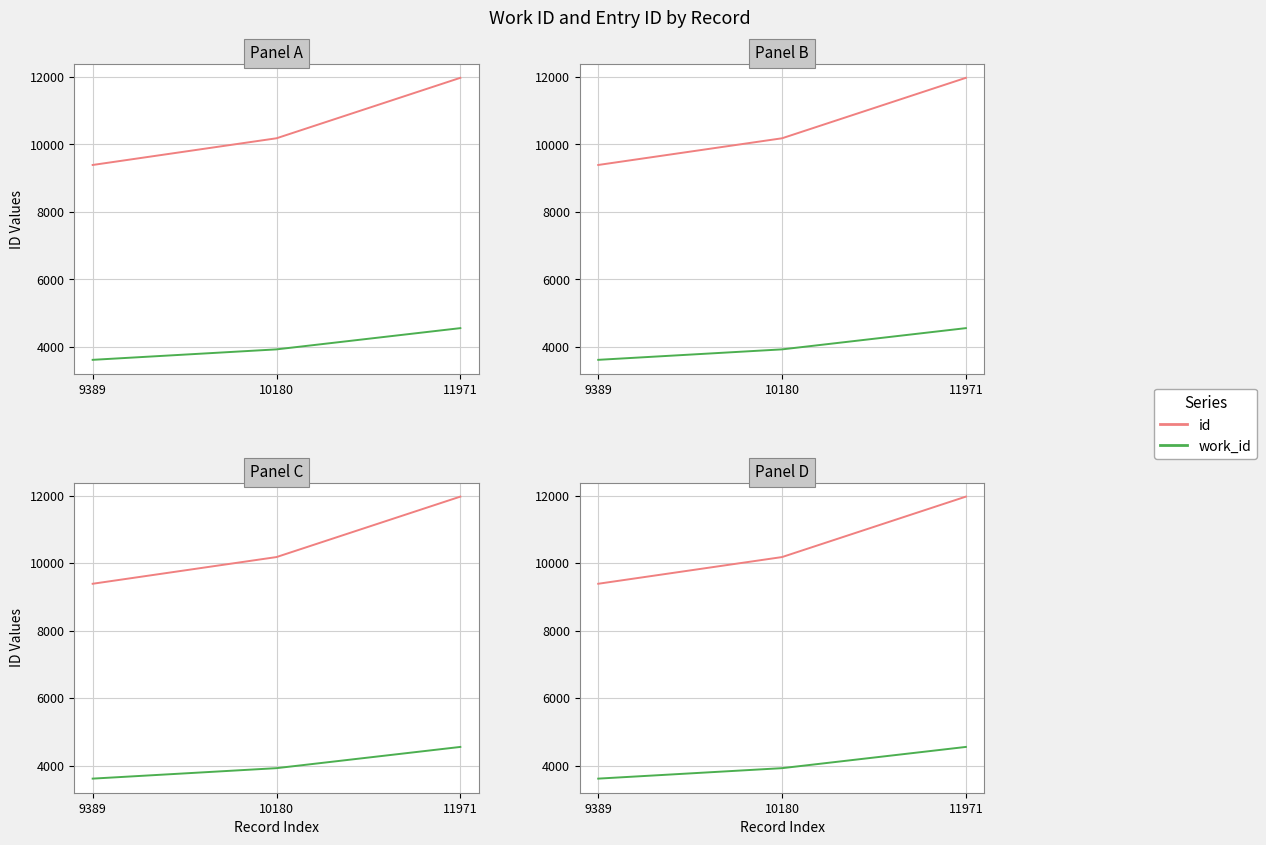

At how many categories does at least one series exceed 10212?

1